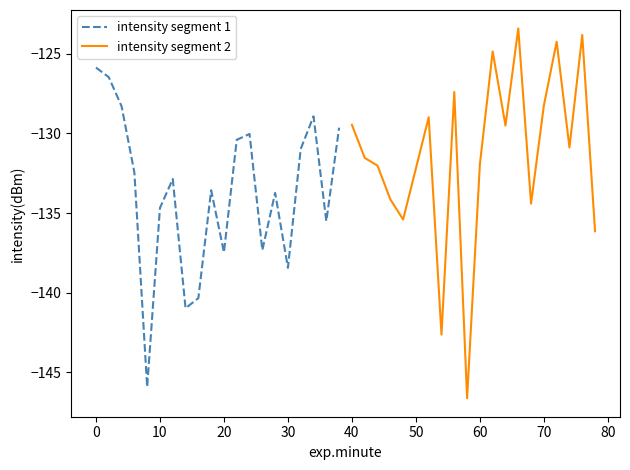

What is the greatest value displayed?

-123.4